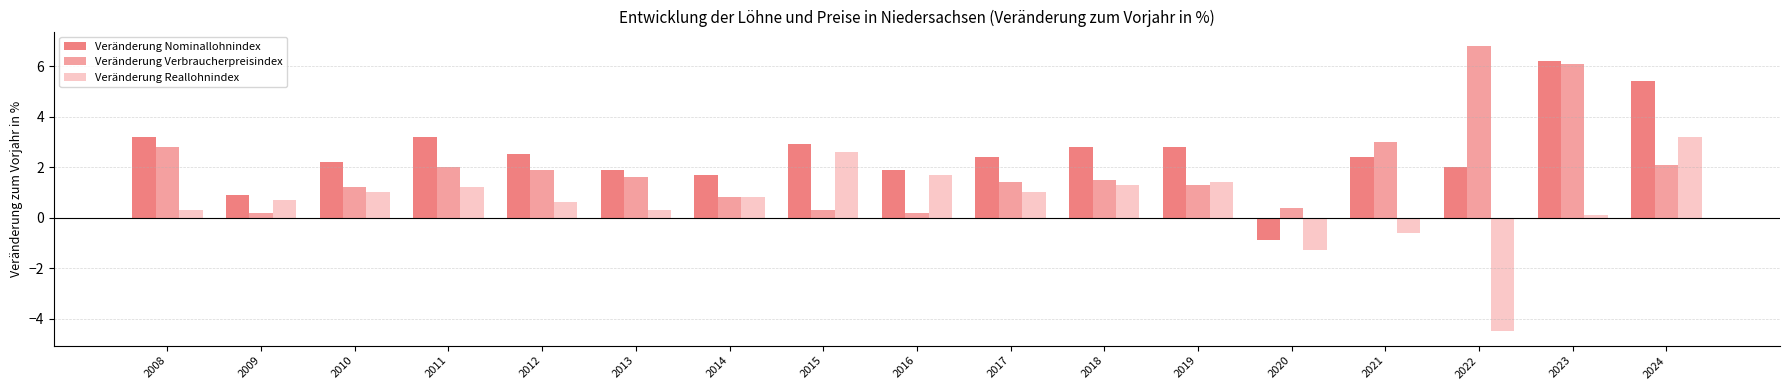

Reading right to left, list all the values displayed in this chart.

Veränderung Nominallohnindex: 5.4	6.2	2.0	2.4	-0.9	2.8	2.8	2.4	1.9	2.9	1.7	1.9	2.5	3.2	2.2	0.9	3.2
Veränderung Verbraucherpreisindex: 2.1	6.1	6.8	3.0	0.4	1.3	1.5	1.4	0.2	0.3	0.8	1.6	1.9	2.0	1.2	0.2	2.8
Veränderung Reallohnindex: 3.2	0.1	-4.5	-0.6	-1.3	1.4	1.3	1.0	1.7	2.6	0.8	0.3	0.6	1.2	1.0	0.7	0.3